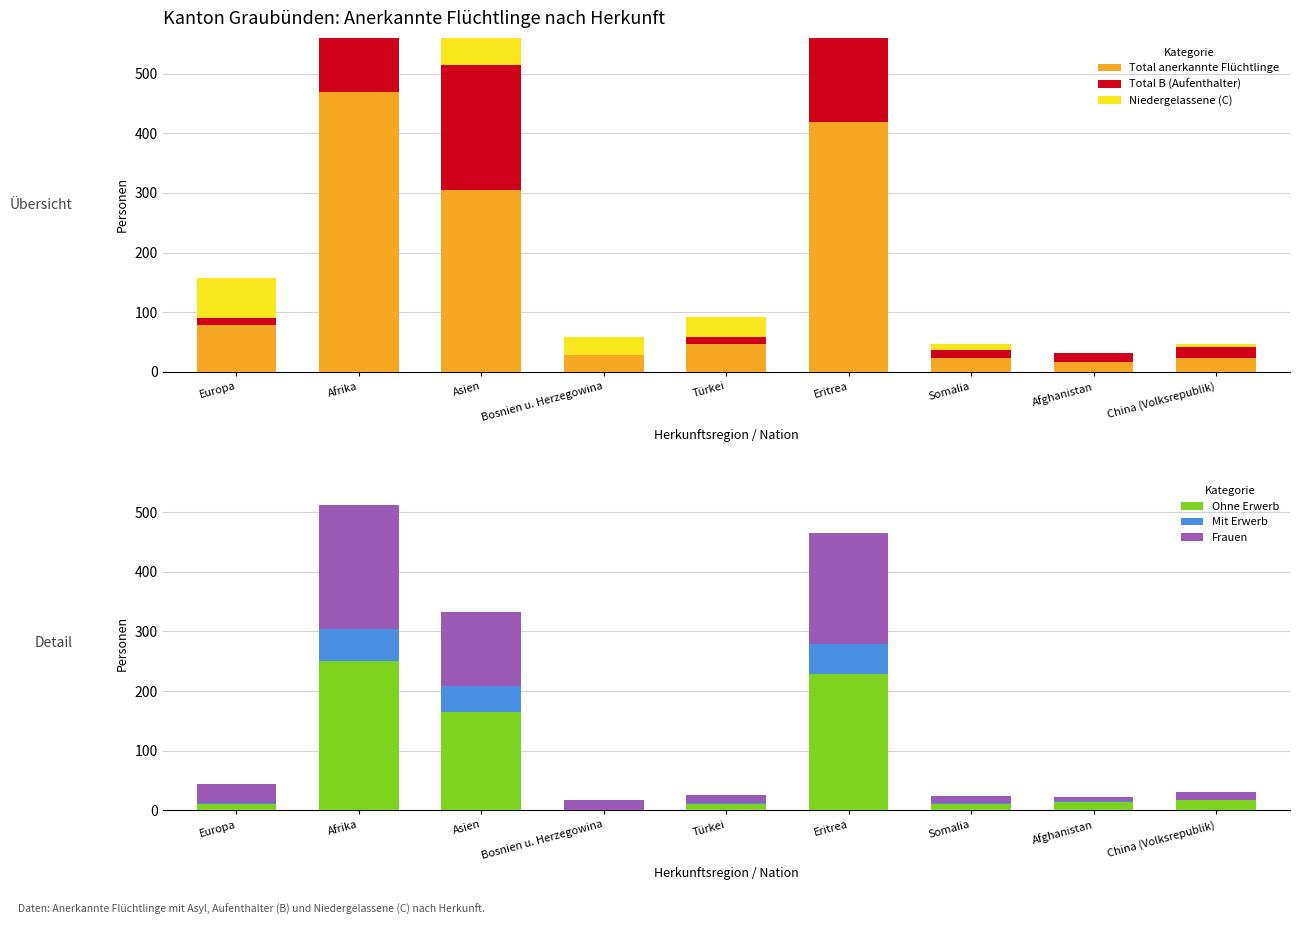

Is the value of Total B (Aufenthalter) at Europa greater than the value of Frauen at China (Volksrepublik)?

No